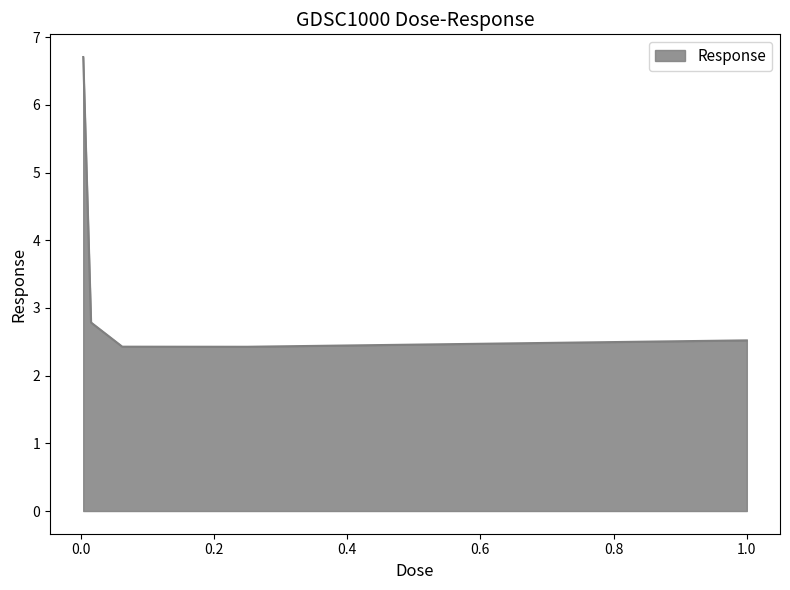

How many lines are shown in the chart?

1